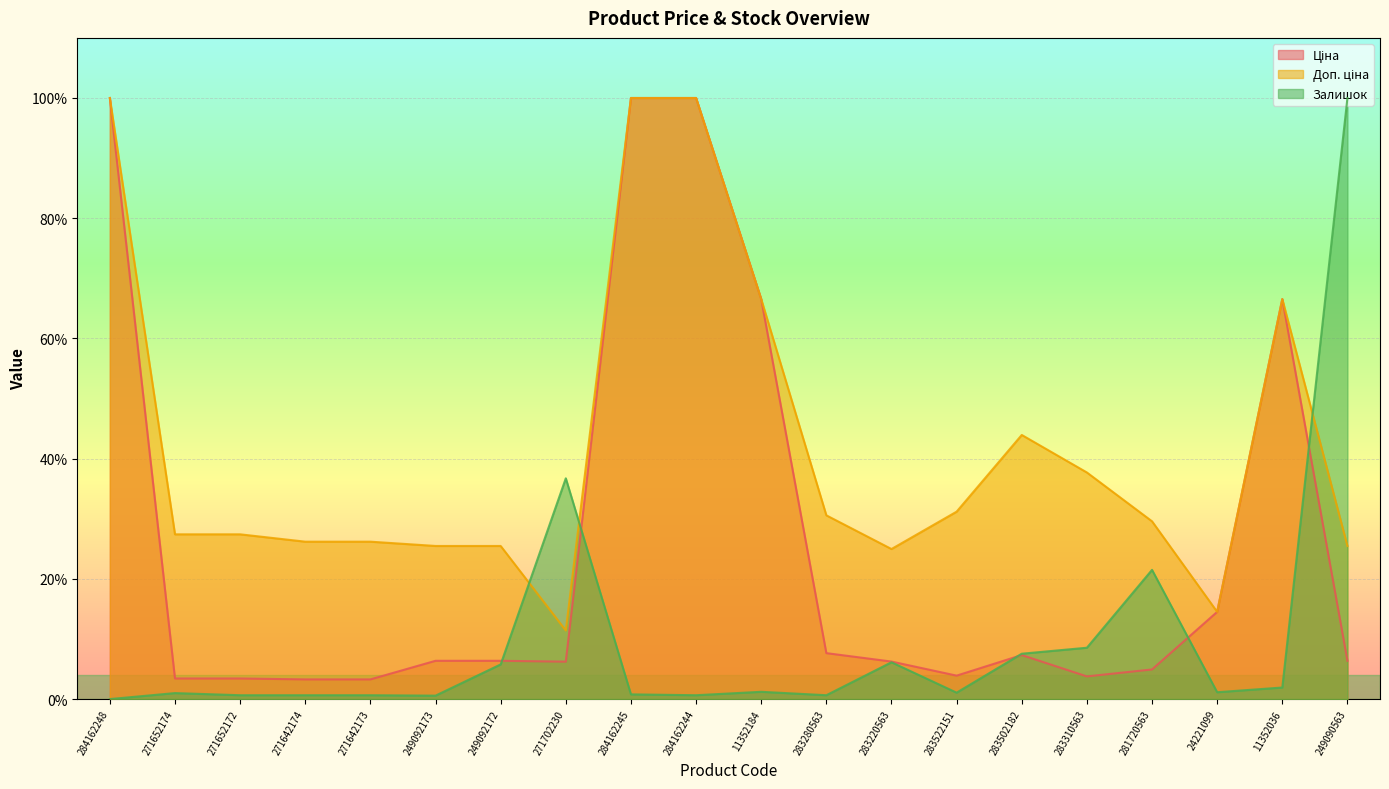

Reading left to right, what are all the values shown in this chart?

Ціна: 284162248=1.0	271652174=0.0	271652172=0.0	271642174=0.0	271642173=0.0	249092173=0.1	249092172=0.1	271702230=0.1	284162245=1.0	284162244=1.0	11352184=0.7	283280563=0.1	283220563=0.1	283522151=0.0	283502182=0.1	283310563=0.0	281720563=0.0	24221099=0.1	11352036=0.7	249090563=0.1
Доп. ціна: 284162248=1.0	271652174=0.3	271652172=0.3	271642174=0.3	271642173=0.3	249092173=0.3	249092172=0.3	271702230=0.1	284162245=1.0	284162244=1.0	11352184=0.7	283280563=0.3	283220563=0.2	283522151=0.3	283502182=0.4	283310563=0.4	281720563=0.3	24221099=0.1	11352036=0.7	249090563=0.3
Залишок: 284162248=0.0	271652174=0.0	271652172=0.0	271642174=0.0	271642173=0.0	249092173=0.0	249092172=0.1	271702230=0.4	284162245=0.0	284162244=0.0	11352184=0.0	283280563=0.0	283220563=0.1	283522151=0.0	283502182=0.1	283310563=0.1	281720563=0.2	24221099=0.0	11352036=0.0	249090563=1.0